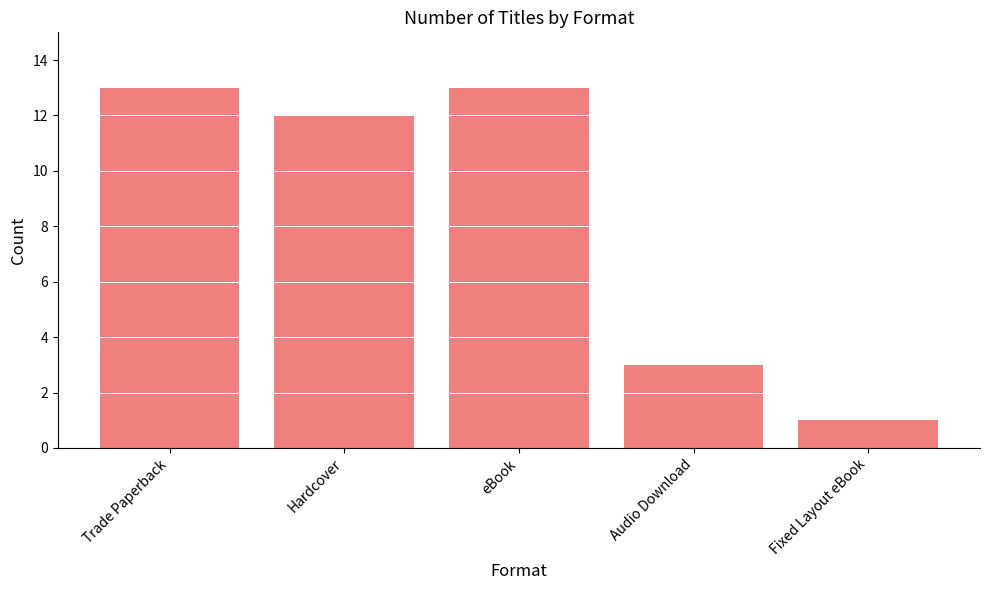

What position from the left is Trade Paperback?

1